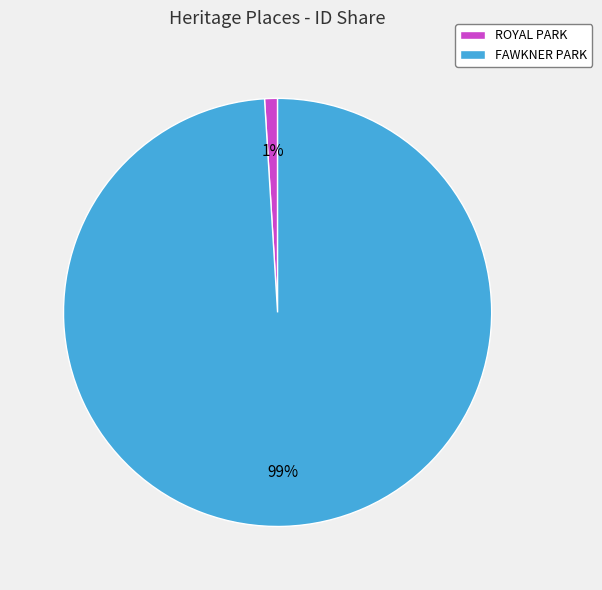

How many segments does this pie chart have?

2